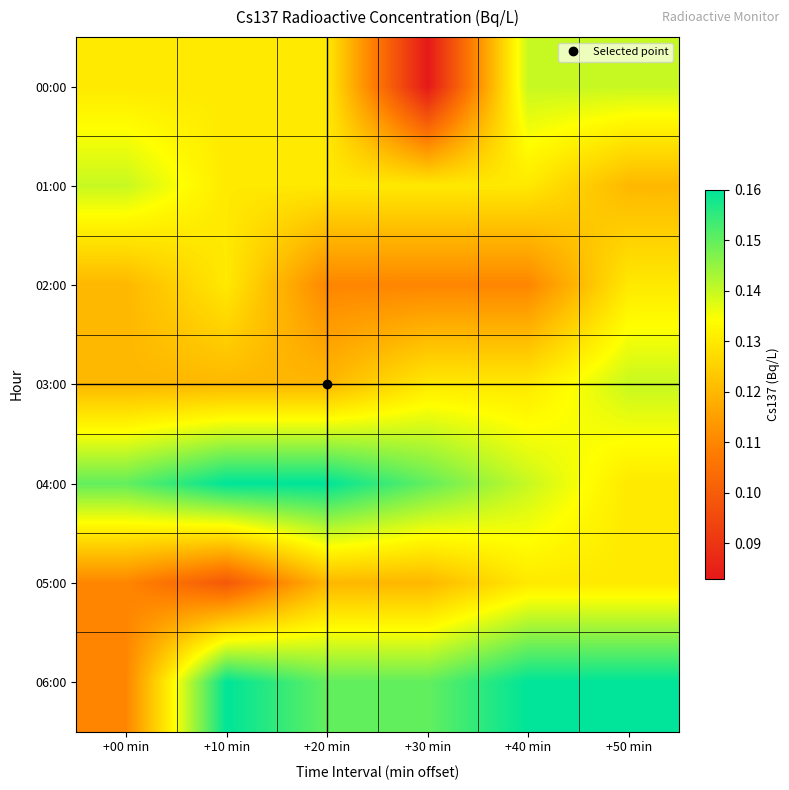

At which category is the sum across all series the highest?

+50 min